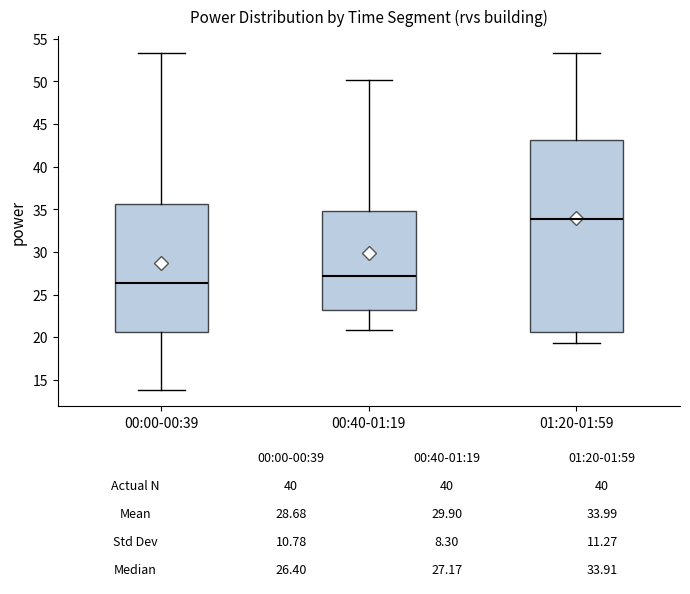

Which box has the highest median line?

01:20-01:59